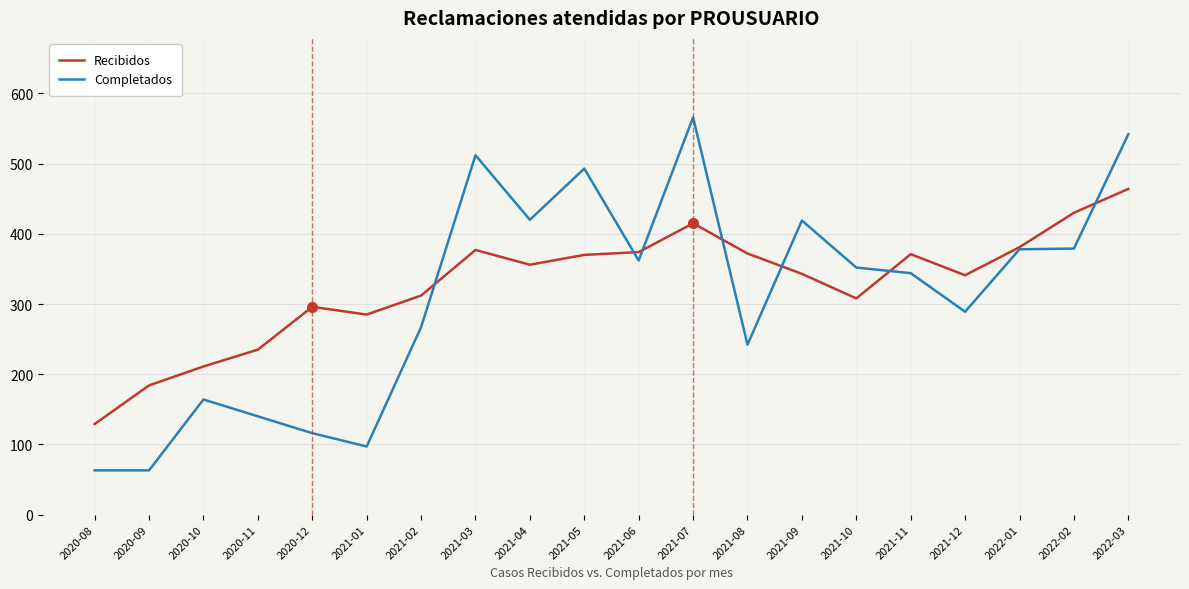

Count the number of data series in this chart.

2